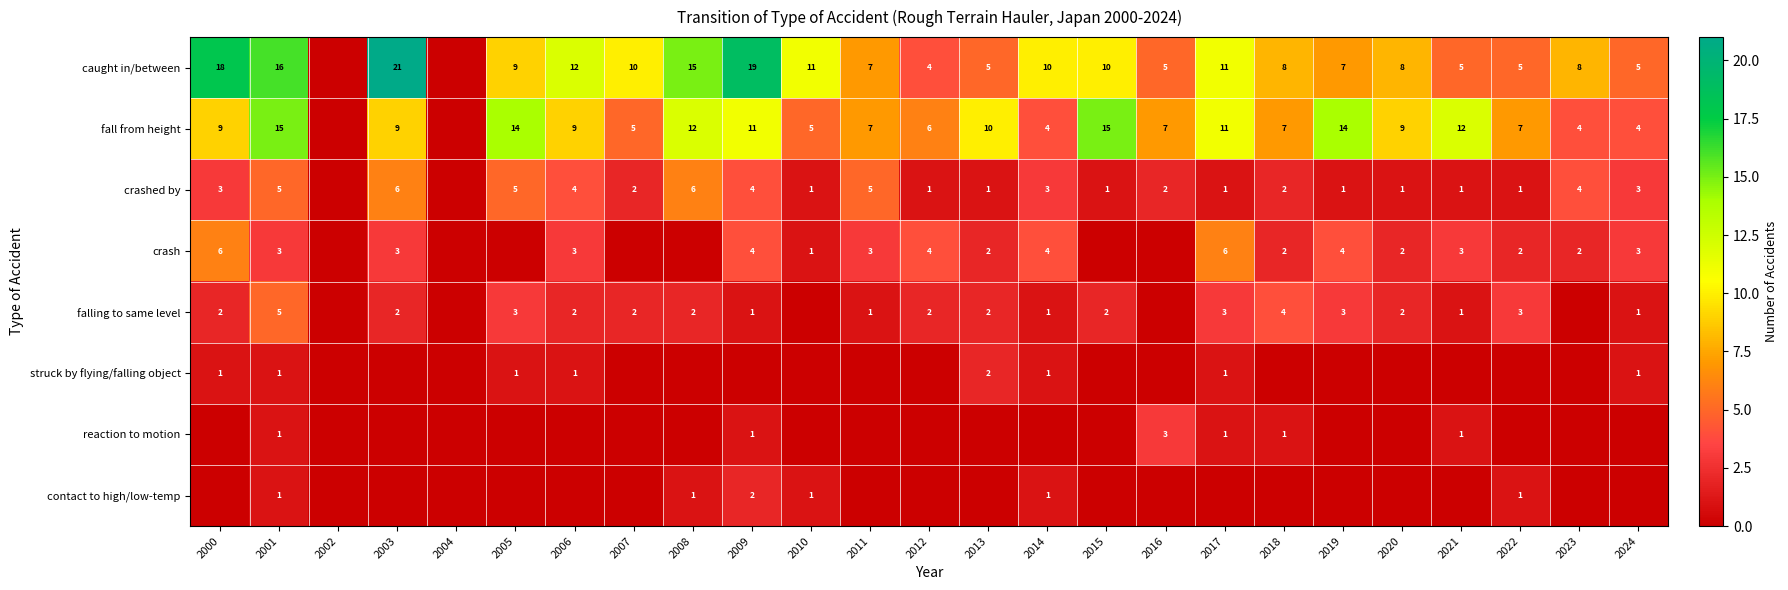

The fall from height series shows 20 at 2001. True or false?

False